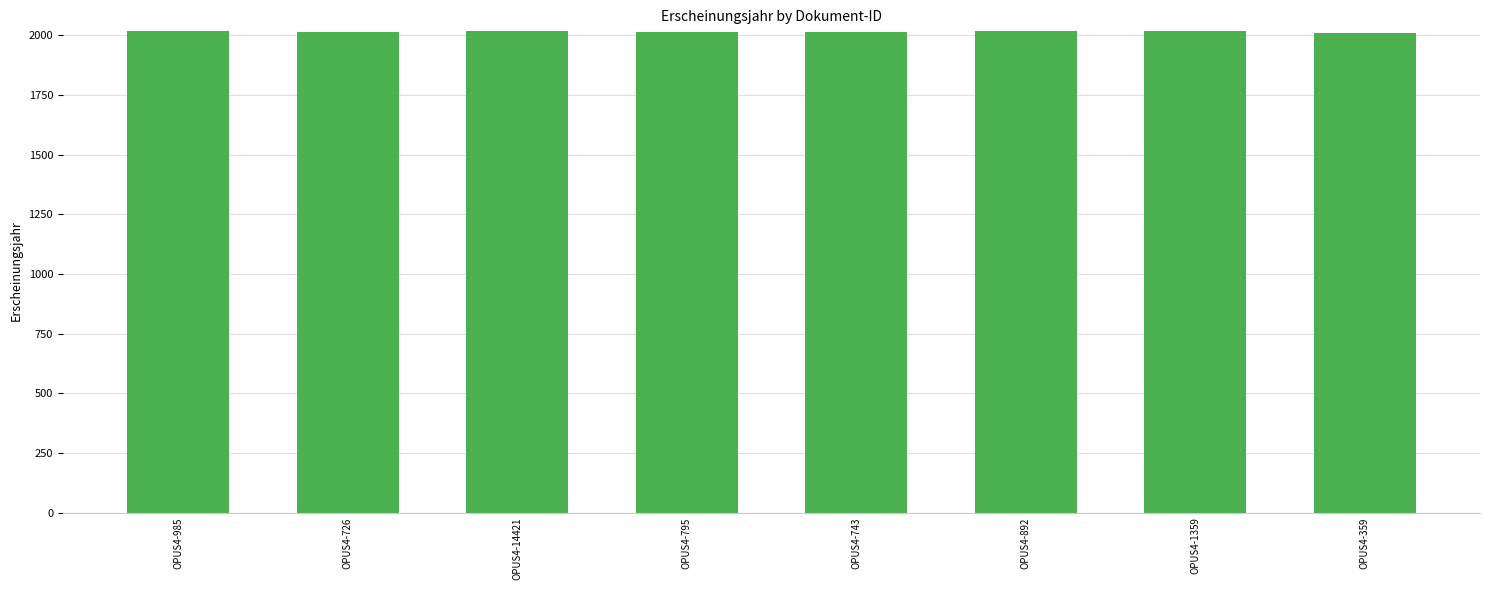

True or false: the data shows 675 at OPUS4-892.

False